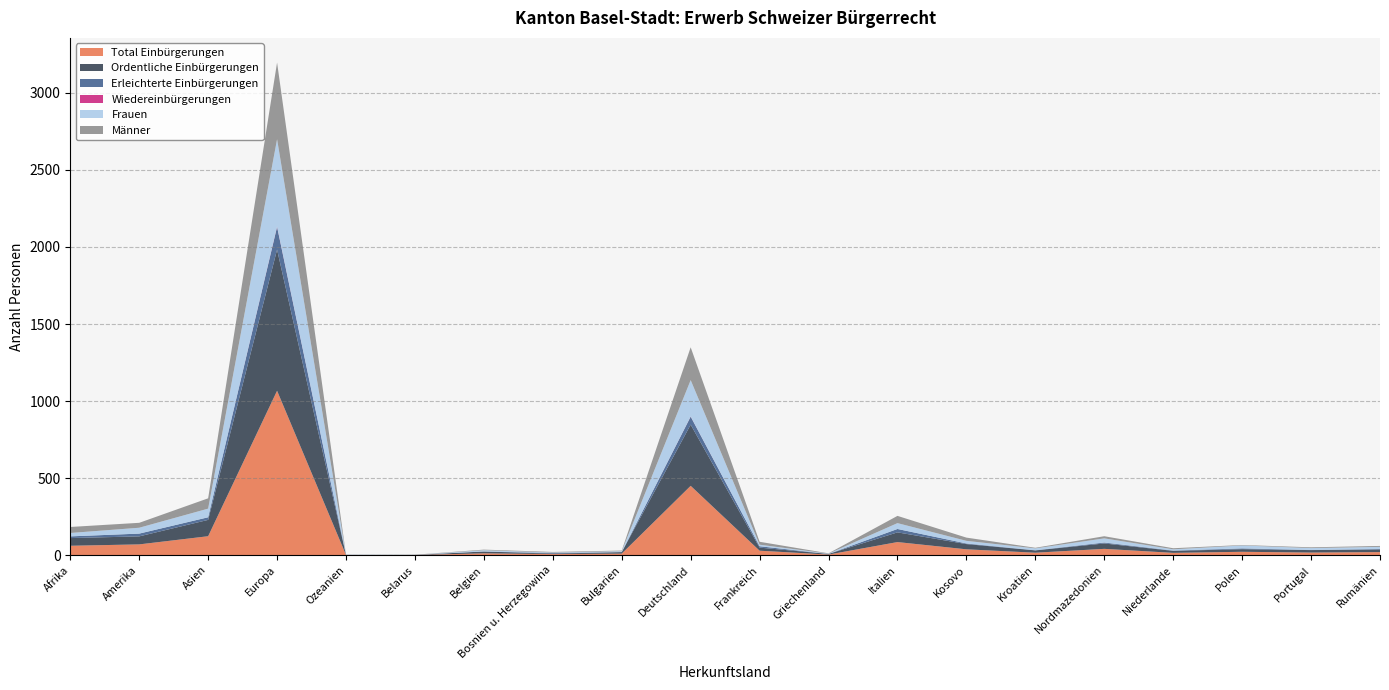

Reading left to right, extract all data points from this chart.

Total Einbürgerungen: Afrika=61	Amerika=70	Asien=123	Europa=1067	Ozeanien=1	Belarus=1	Belgien=12	Bosnien u. Herzegowina=7	Bulgarien=10	Deutschland=450	Frankreich=29	Griechenland=4	Italien=85	Kosovo=38	Kroatien=16	Nordmazedonien=41	Niederlande=15	Polen=22	Portugal=17	Rumänien=20
Ordentliche Einbürgerungen: Afrika=50	Amerika=52	Asien=106	Europa=916	Ozeanien=0	Belarus=1	Belgien=12	Bosnien u. Herzegowina=3	Bulgarien=10	Deutschland=397	Frankreich=20	Griechenland=4	Italien=63	Kosovo=34	Kroatien=15	Nordmazedonien=35	Niederlande=13	Polen=17	Portugal=16	Rumänien=17
Erleichterte Einbürgerungen: Afrika=11	Amerika=18	Asien=17	Europa=147	Ozeanien=1	Belarus=0	Belgien=0	Bosnien u. Herzegowina=4	Bulgarien=0	Deutschland=52	Frankreich=9	Griechenland=0	Italien=22	Kosovo=4	Kroatien=1	Nordmazedonien=6	Niederlande=2	Polen=5	Portugal=1	Rumänien=3
Wiedereinbürgerungen: Afrika=0	Amerika=0	Asien=0	Europa=3	Ozeanien=0	Belarus=0	Belgien=0	Bosnien u. Herzegowina=0	Bulgarien=0	Deutschland=1	Frankreich=0	Griechenland=0	Italien=0	Kosovo=0	Kroatien=0	Nordmazedonien=0	Niederlande=0	Polen=0	Portugal=0	Rumänien=0
Frauen: Afrika=22	Amerika=38	Asien=56	Europa=566	Ozeanien=0	Belarus=0	Belgien=8	Bosnien u. Herzegowina=3	Bulgarien=6	Deutschland=236	Frankreich=10	Griechenland=2	Italien=38	Kosovo=17	Kroatien=12	Nordmazedonien=27	Niederlande=8	Polen=19	Portugal=12	Rumänien=14
Männer: Afrika=39	Amerika=32	Asien=67	Europa=498	Ozeanien=1	Belarus=1	Belgien=4	Bosnien u. Herzegowina=4	Bulgarien=4	Deutschland=213	Frankreich=19	Griechenland=2	Italien=47	Kosovo=21	Kroatien=4	Nordmazedonien=14	Niederlande=7	Polen=3	Portugal=5	Rumänien=6